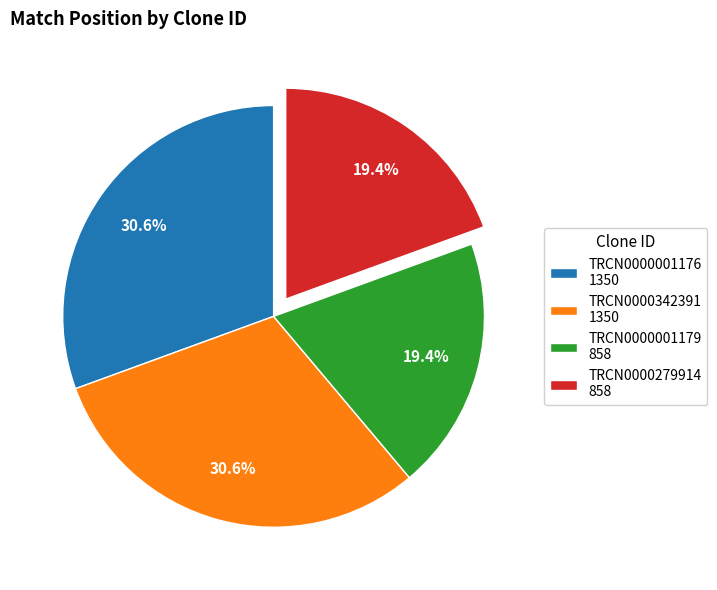

The TRCN0000001179 slice represents 19% of the pie. True or false?

True